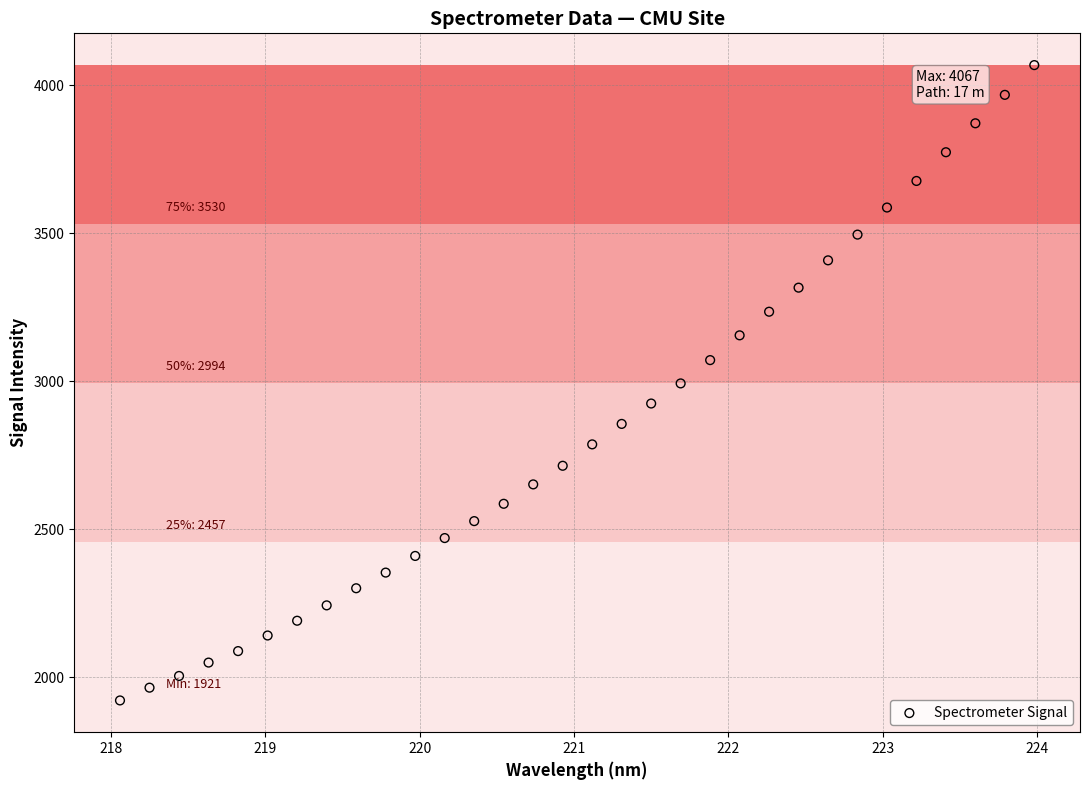

What is the range of X values (max minus min)?

5.9